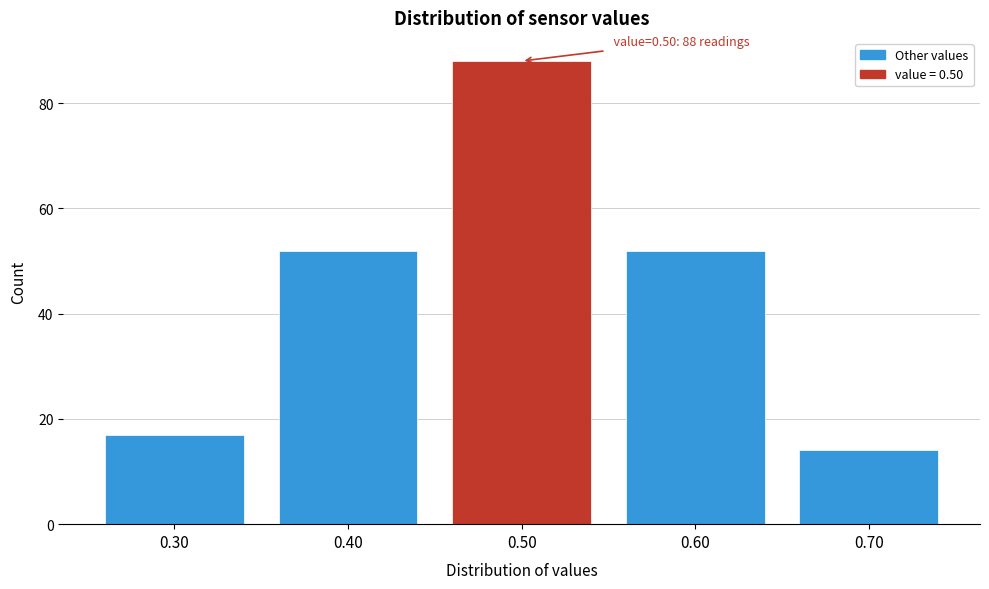

Which range on the x-axis has the tallest bar?

0.45 to 0.55